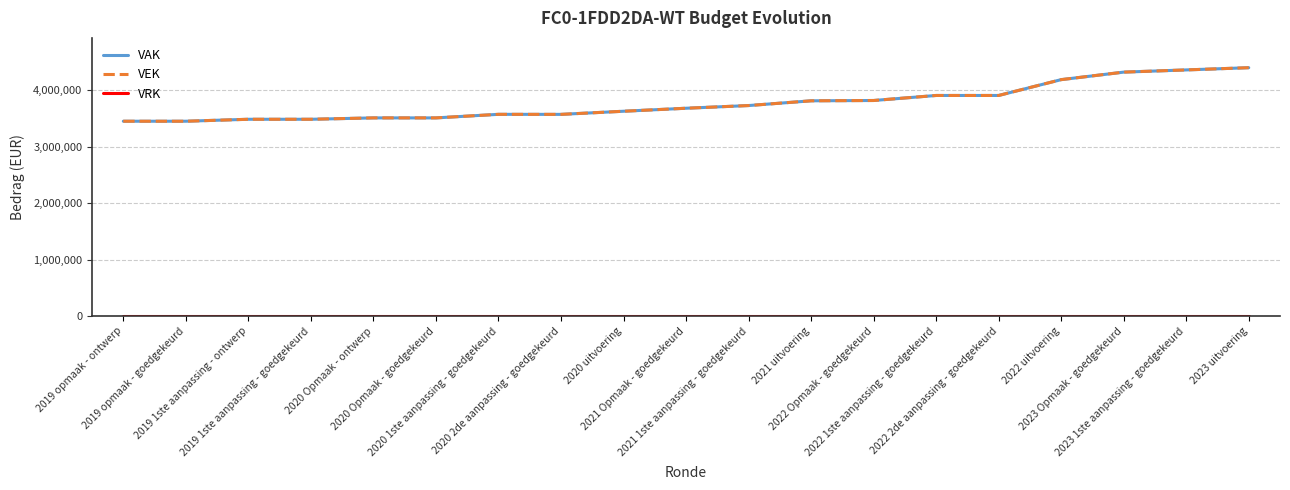

How many interior local valleys does the VEK series have?

1